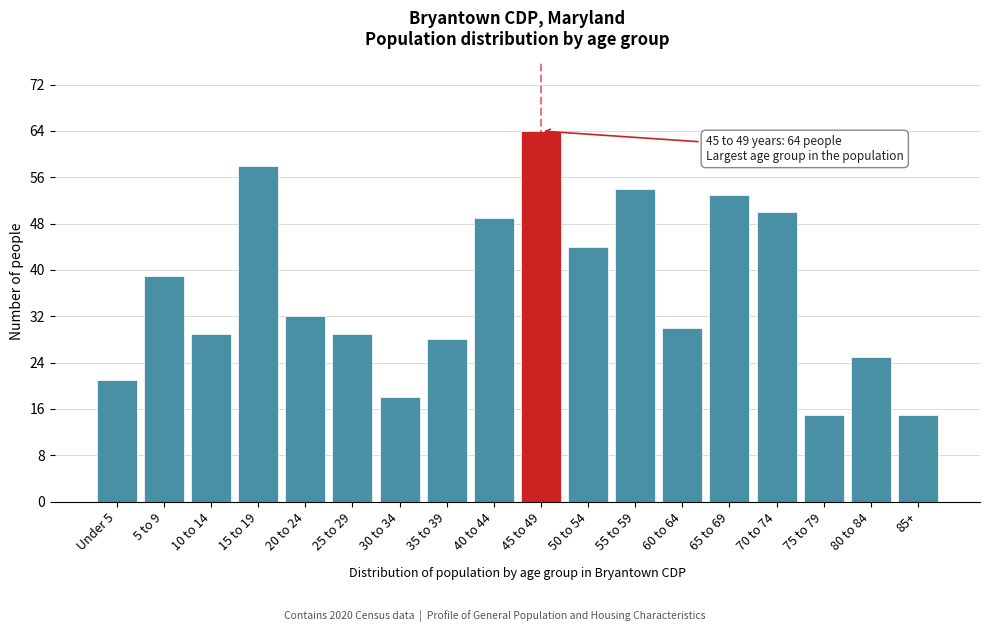

Reading right to left, what are all the values shown in this chart?

85+=15	80 to 84=25	75 to 79=15	70 to 74=50	65 to 69=53	60 to 64=30	55 to 59=54	50 to 54=44	45 to 49=64	40 to 44=49	35 to 39=28	30 to 34=18	25 to 29=29	20 to 24=32	15 to 19=58	10 to 14=29	5 to 9=39	Under 5=21